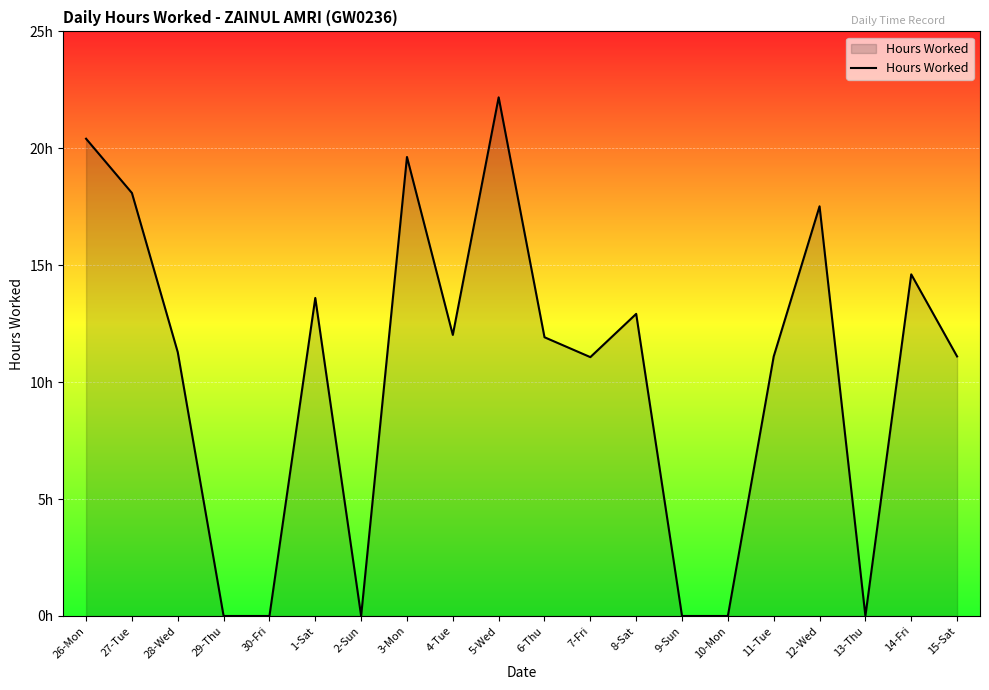

Which has a higher value, 5-Wed or 15-Sat?

5-Wed